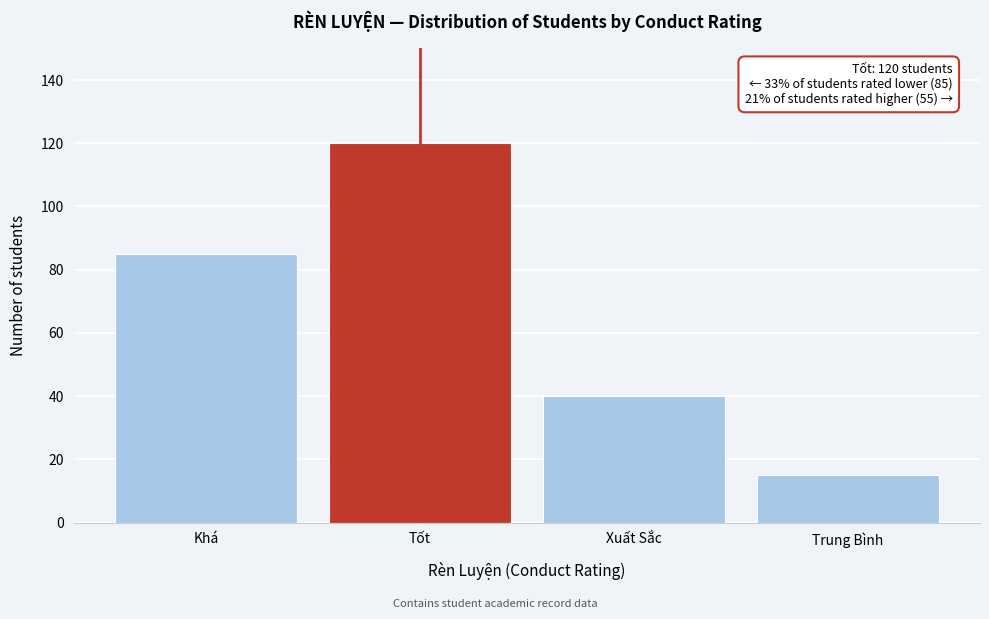

Reading left to right, extract all data points from this chart.

Khá=85	Tốt=120	Xuất Sắc=40	Trung Bình=15